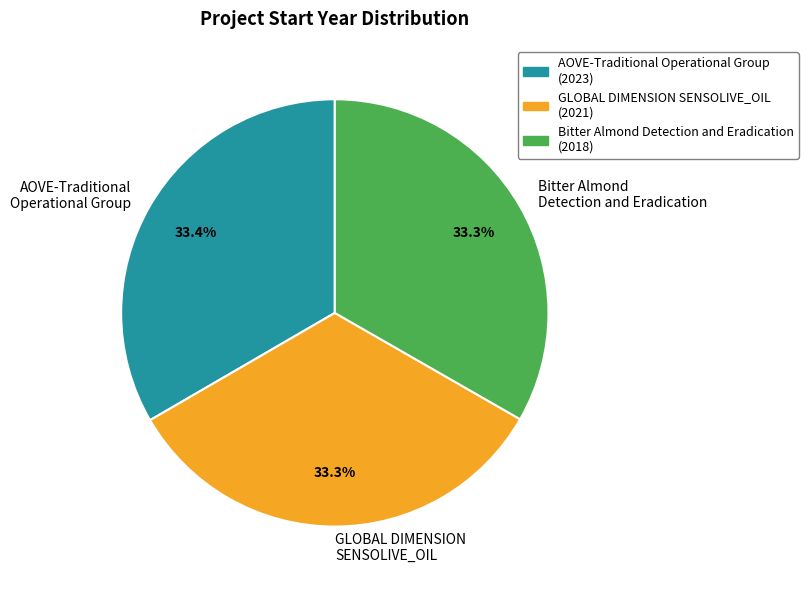

To the nearest percent, what percentage of the pie is GLOBAL DIMENSION SENSOLIVE_OIL?

33%